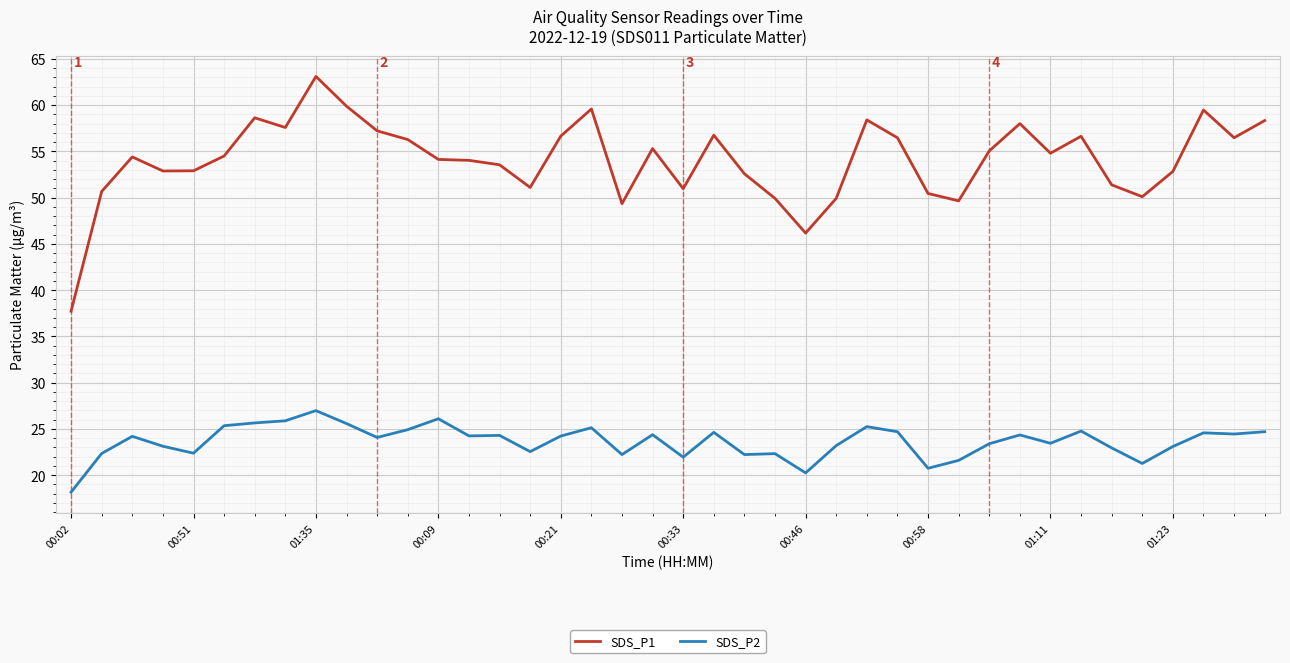

What is the highest value of the SDS_P2 series?

27.0